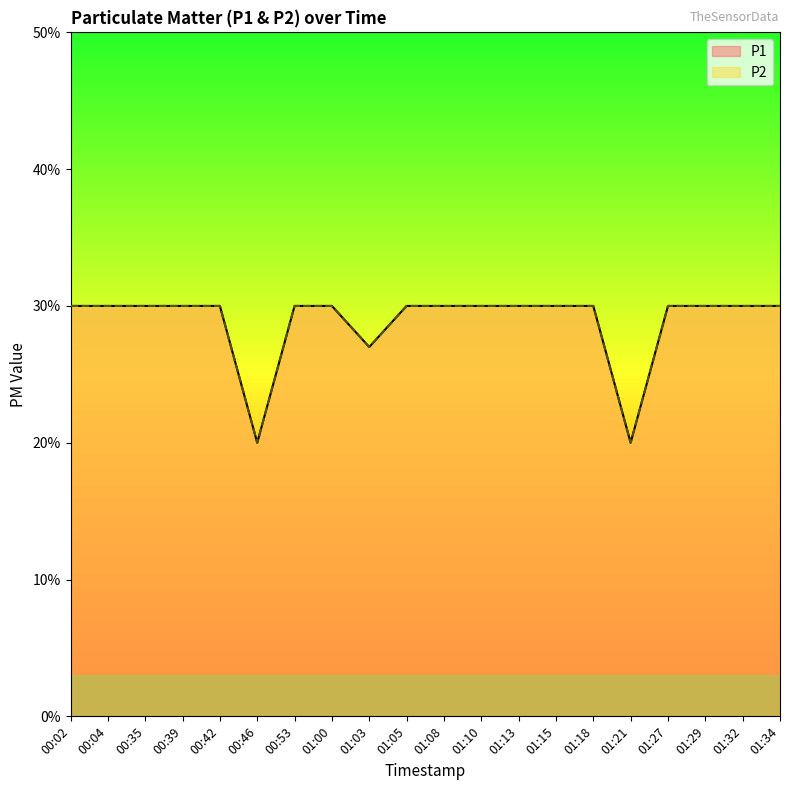

What is the sum of all P2 values?

5.8